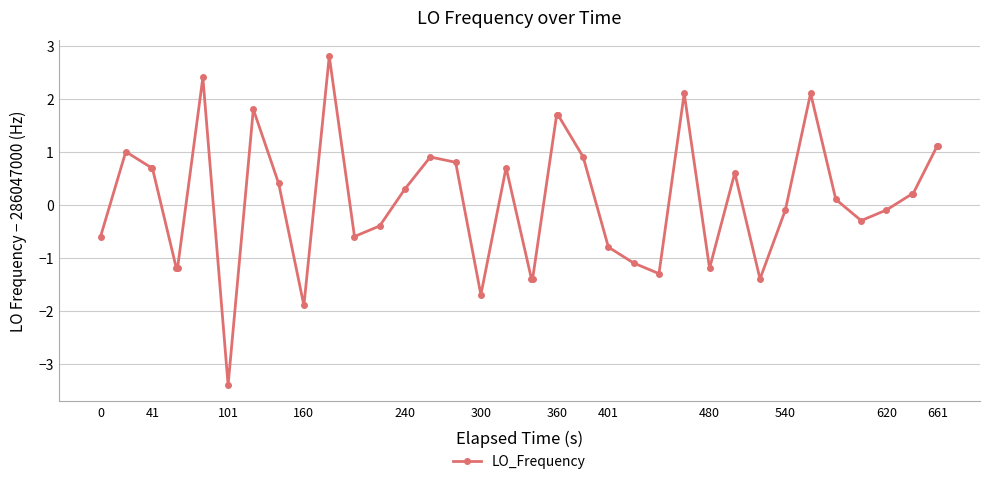

What is the difference between the second highest and minimum values?

5.8